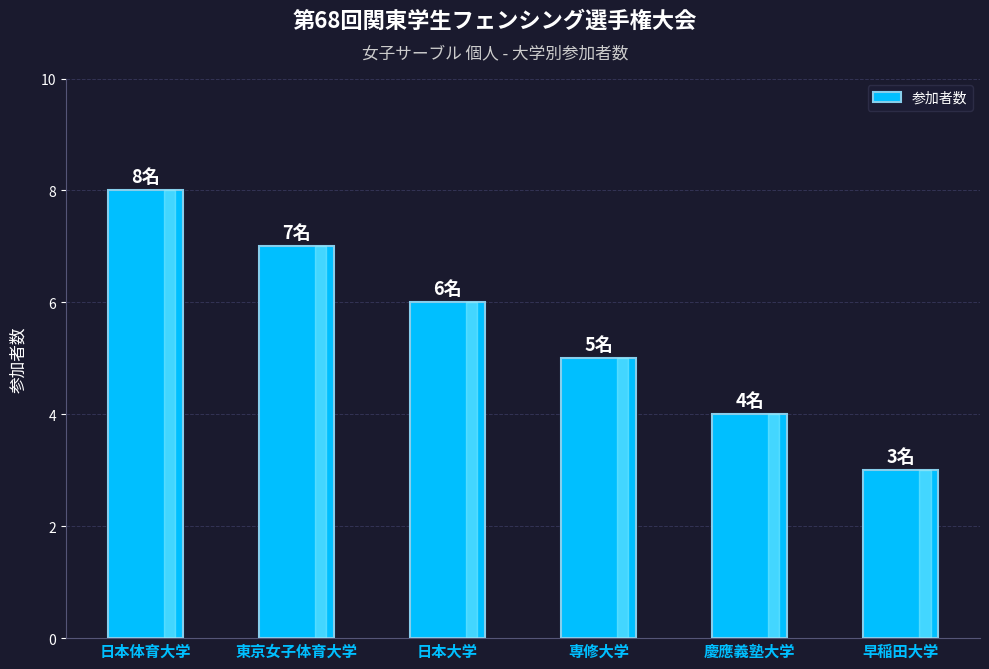

What is the ratio of the value at 東京女子体育大学 to the value at 日本体育大学?

0.9